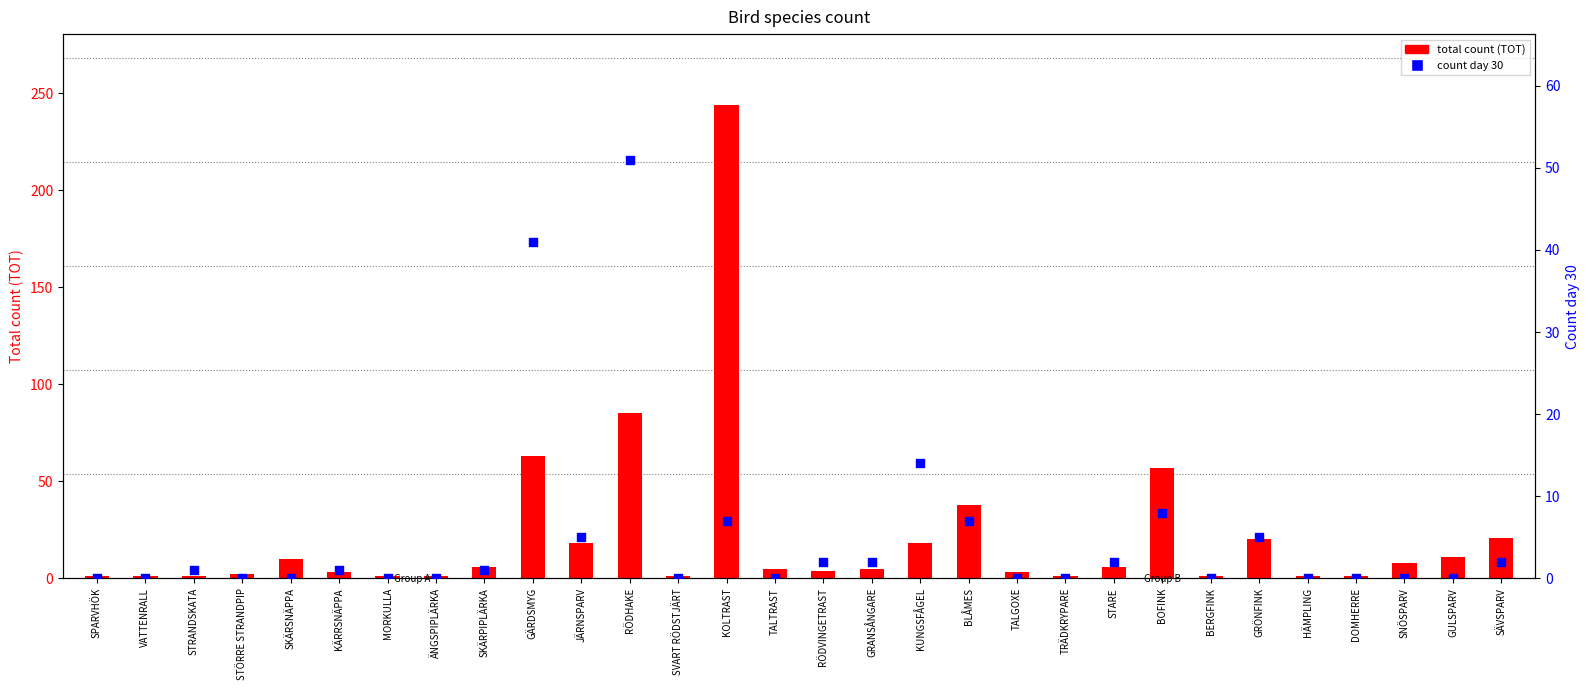

At how many categories does at least one series exceed 192?

1